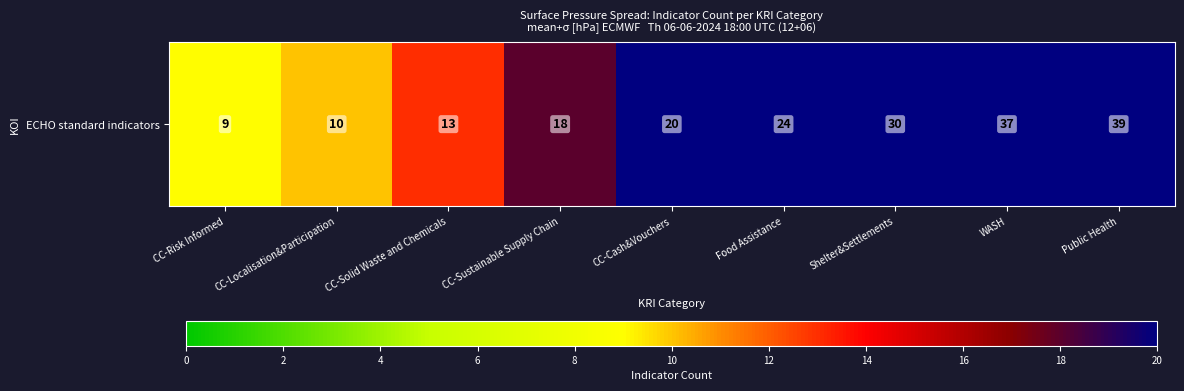

Where is the data nearest to the value 24?

Food Assistance